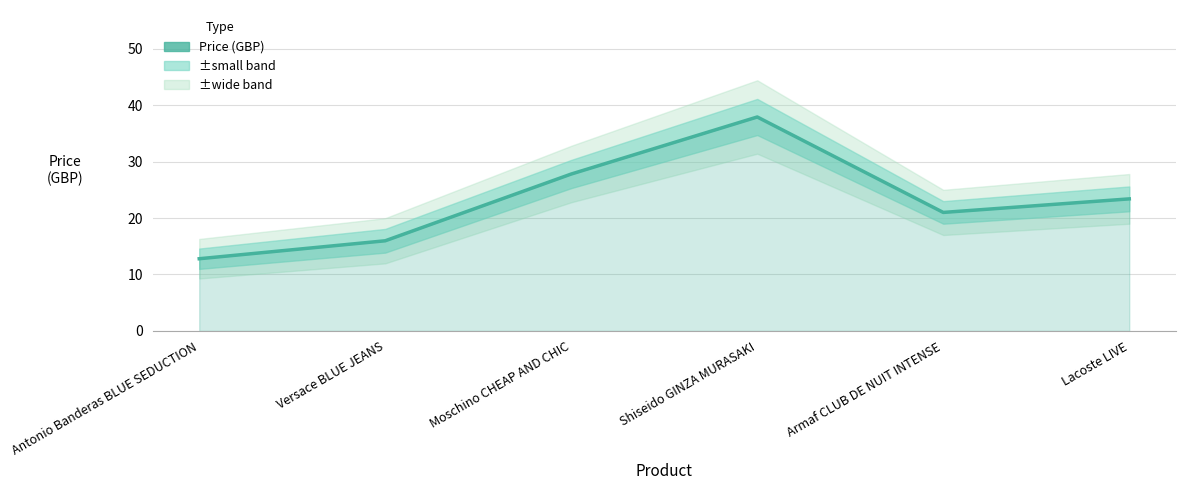

What is the difference between the maximum and minimum values?

25.1